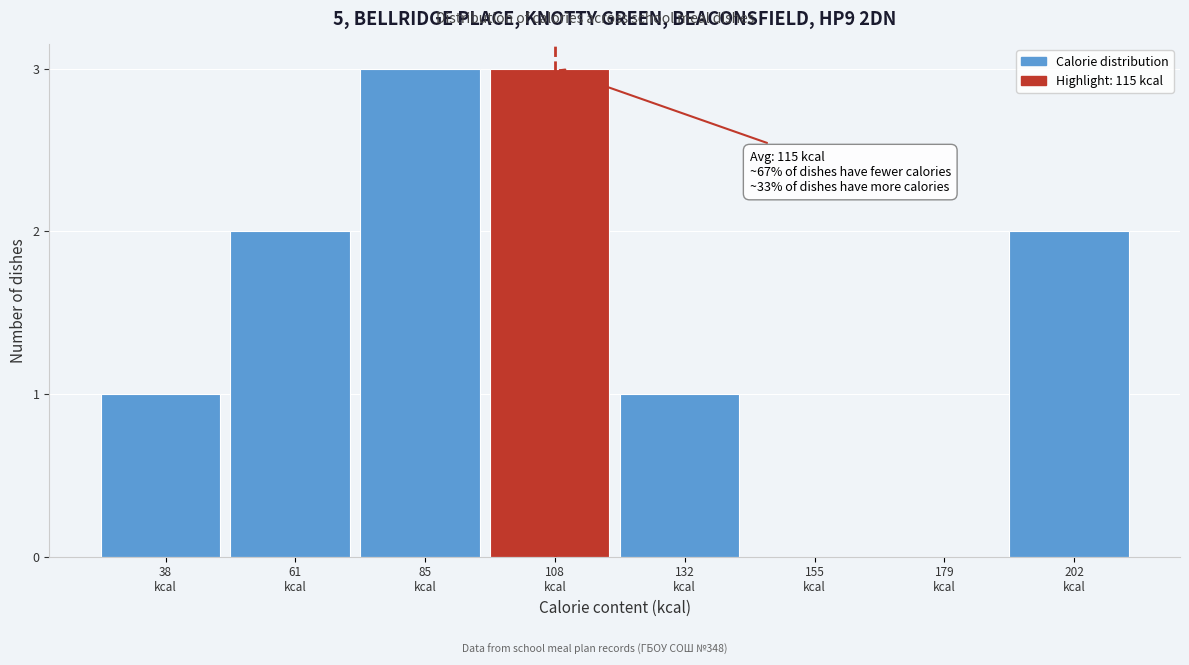

What is the sum of all values?

12